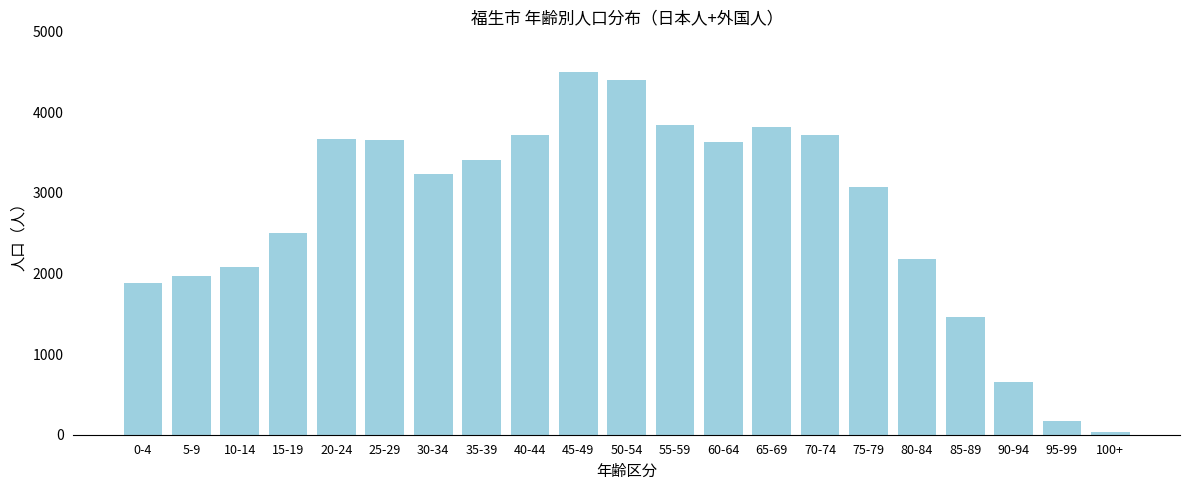

Which label corresponds to the largest value in the chart?

45-49